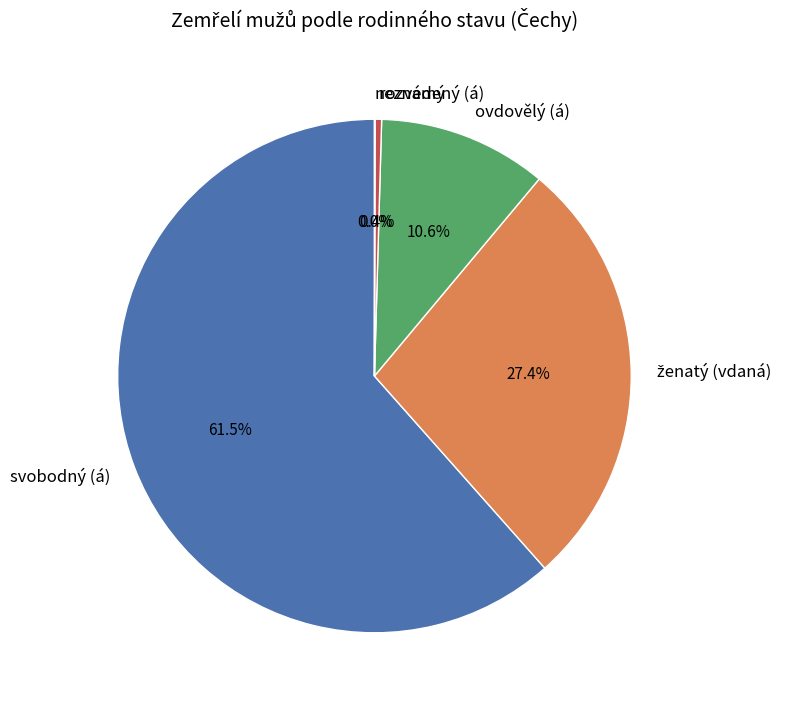

How much of the chart is everything except rozvedený (á)?

99.6%